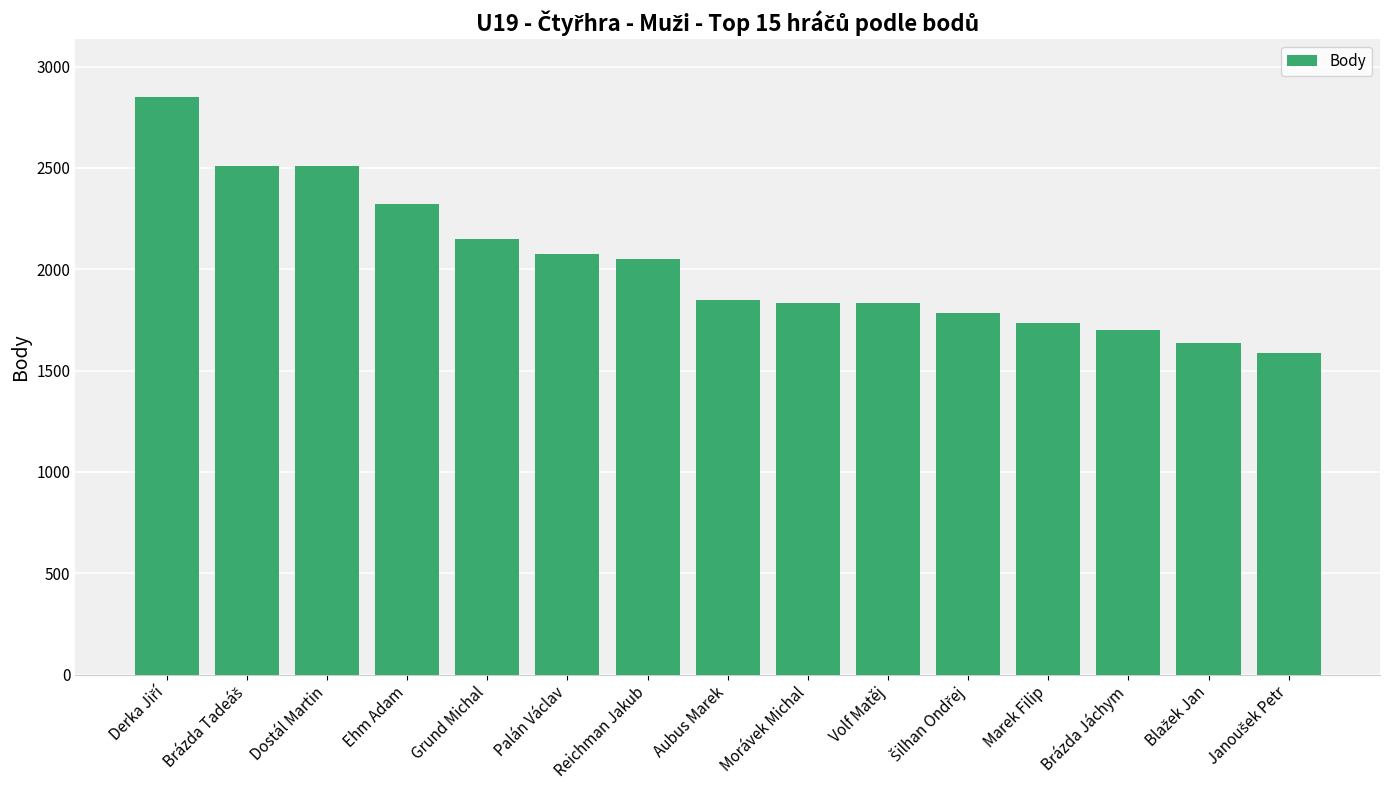

What is the minimum value shown in the chart?

1586